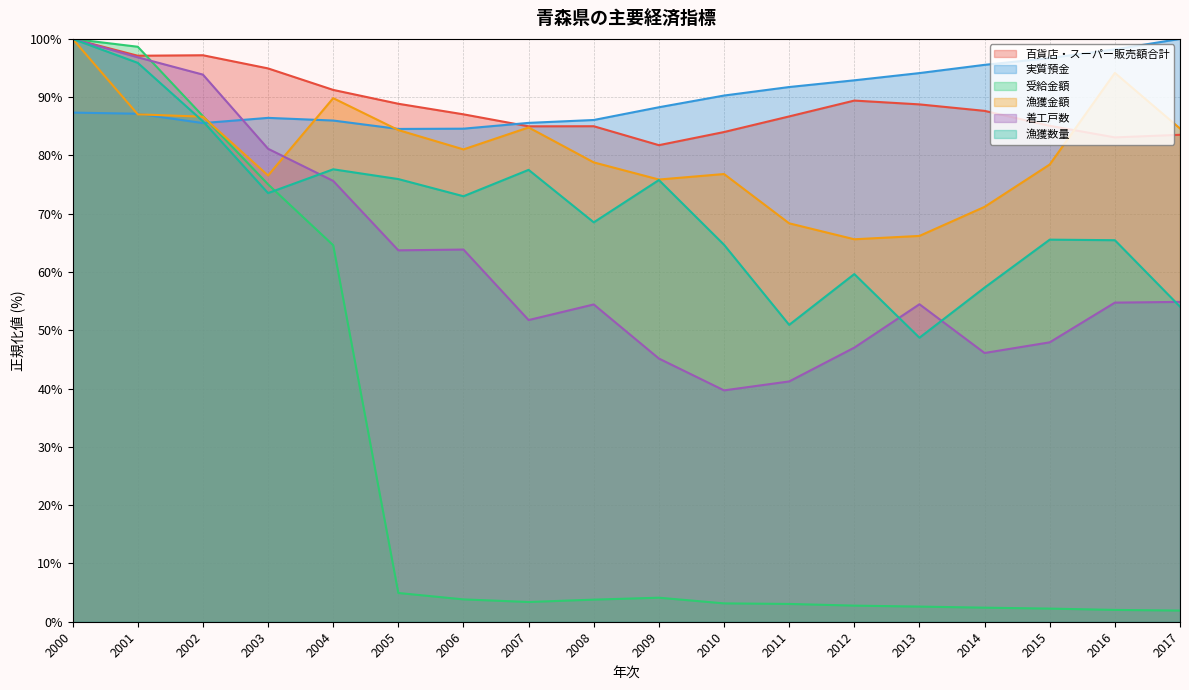

At which category is the sum across all series the highest?

2000